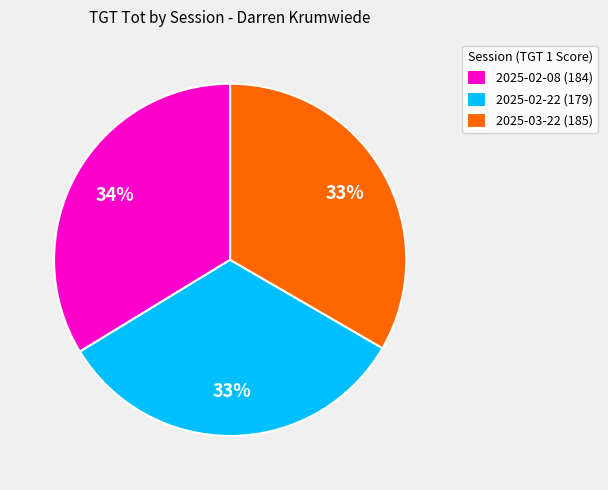

What percentage is the 2025-02-08 (184) slice, to the nearest percent?

34%